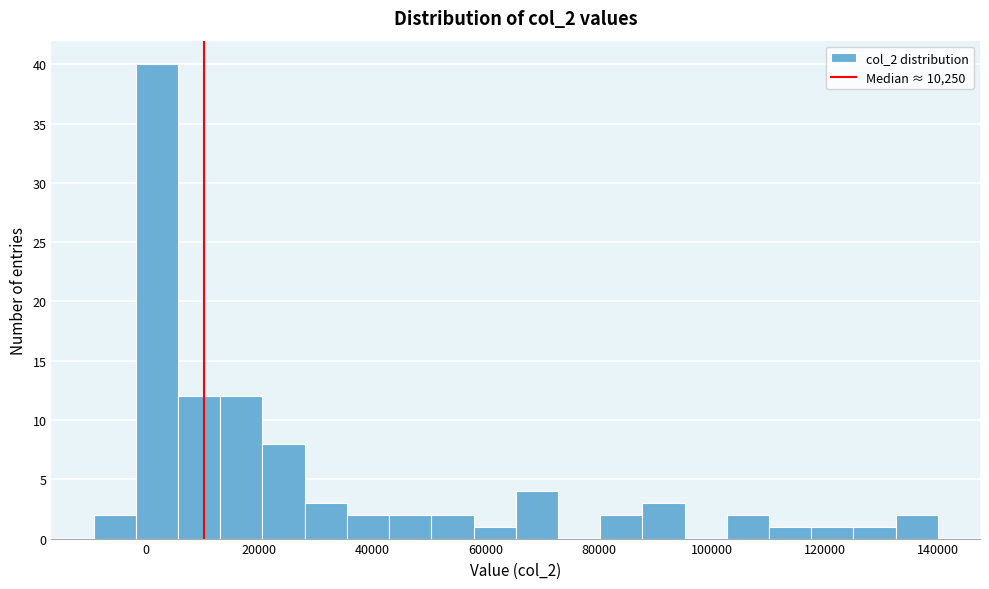

Read against the x-axis, roughly where is the centre of the tallest bar?

2000